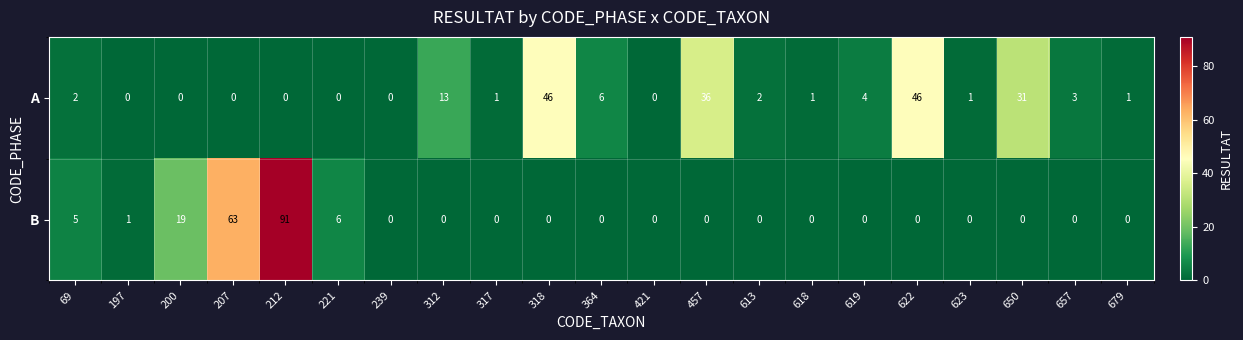

Which series has the largest total across all categories?

A